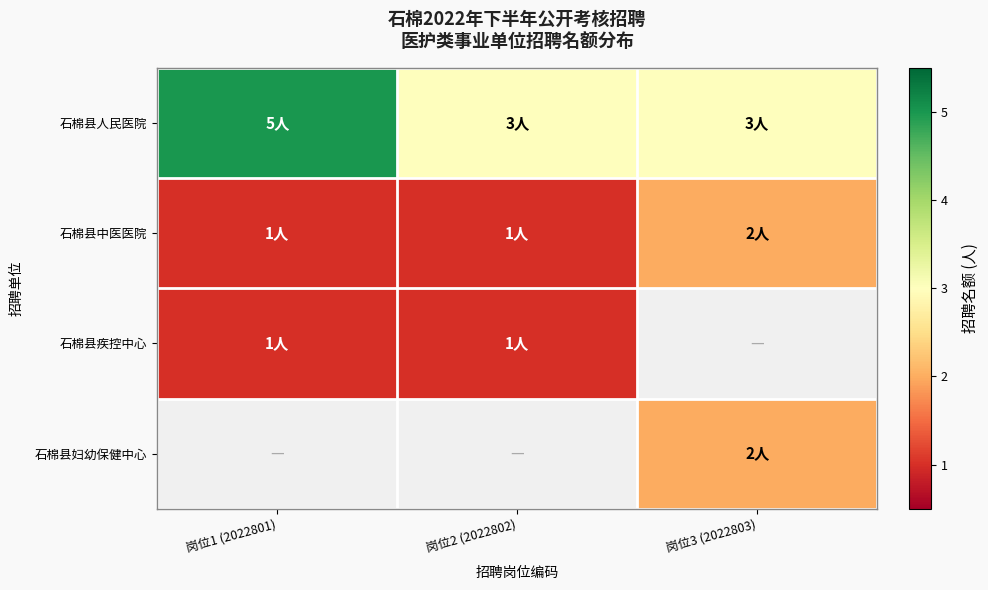

The 石棉县人民医院 series shows 5.0 at 岗位1 (2022801). True or false?

True